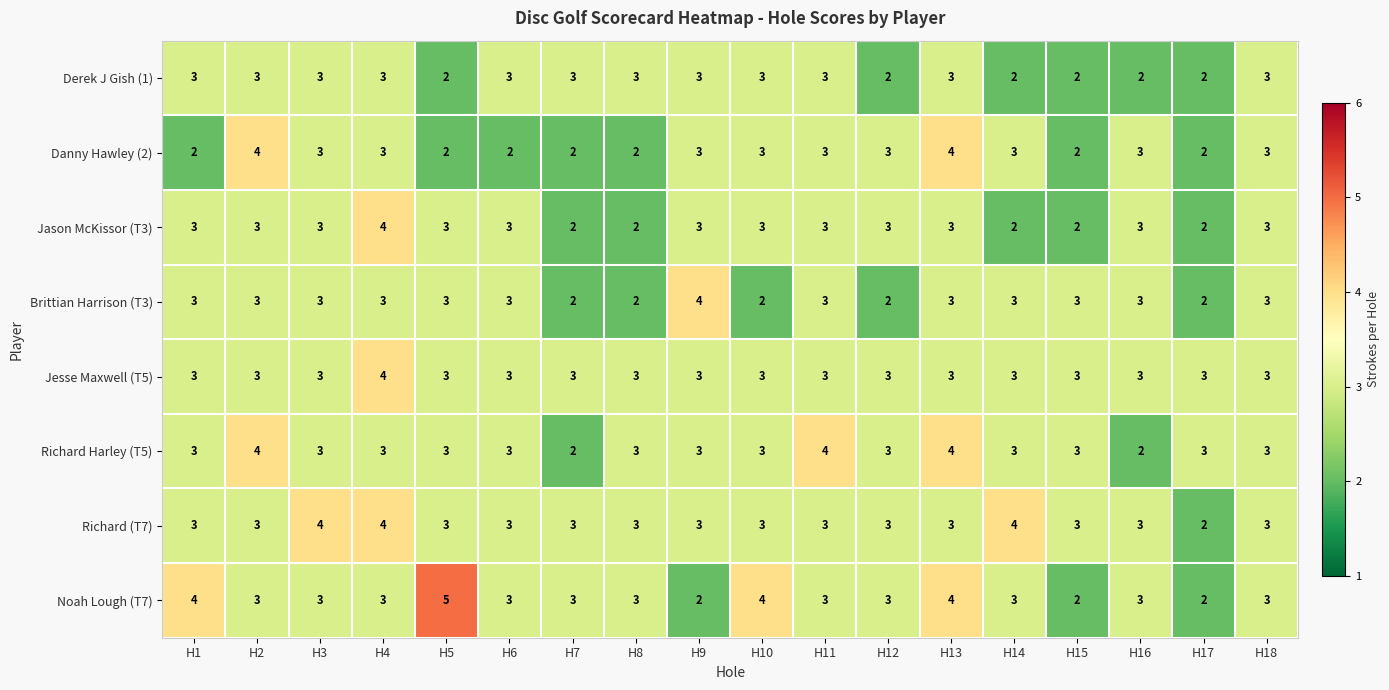

What is the difference between the maximum and minimum values in the Noah Lough (T7) series?

3